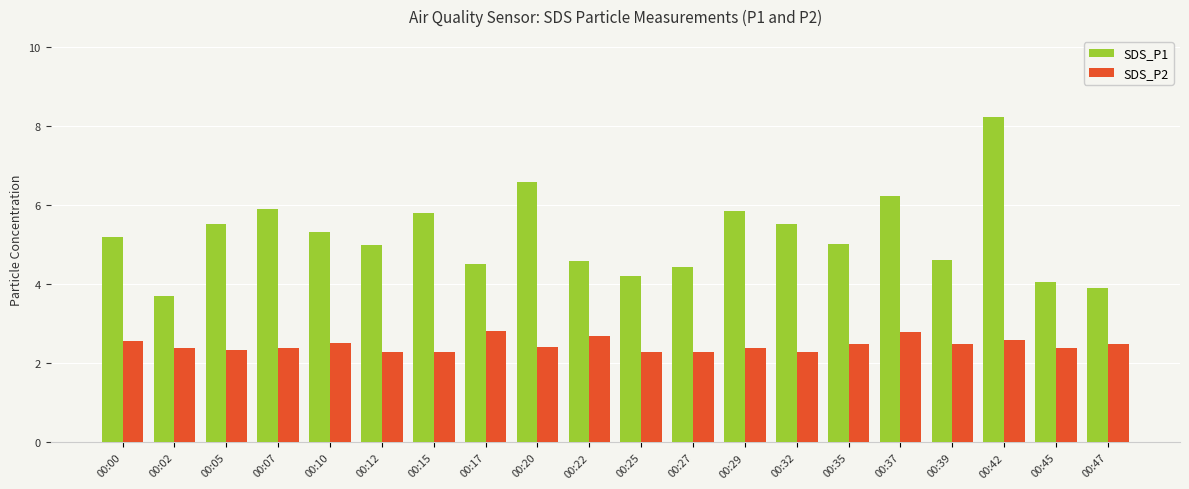

At 00:07, list the series in order from smallest to largest.

SDS_P2, SDS_P1